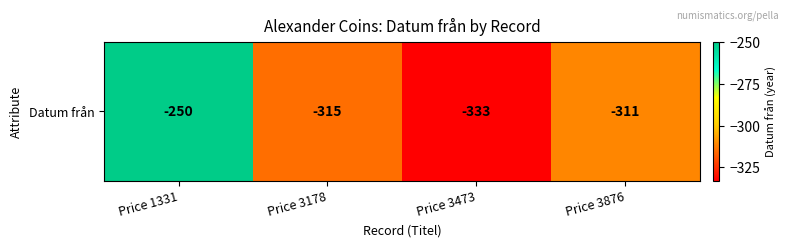

List the labels in order of value, smallest first.

Price 3473, Price 3178, Price 3876, Price 1331